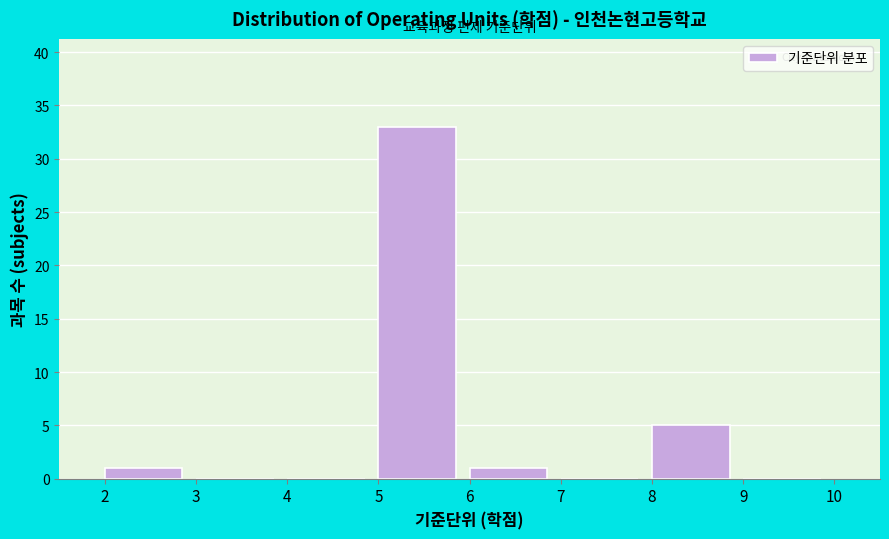

Reading left to right, list every bar in this chart as the range it spans on the x-axis followed by its height. The values are not printed on the chart, so give them approximately, as read against the axis.

2 to 3: 1
3 to 4: 0
4 to 5: 0
5 to 6: 33
6 to 7: 1
7 to 8: 0
8 to 9: 5
9 to 10: 0